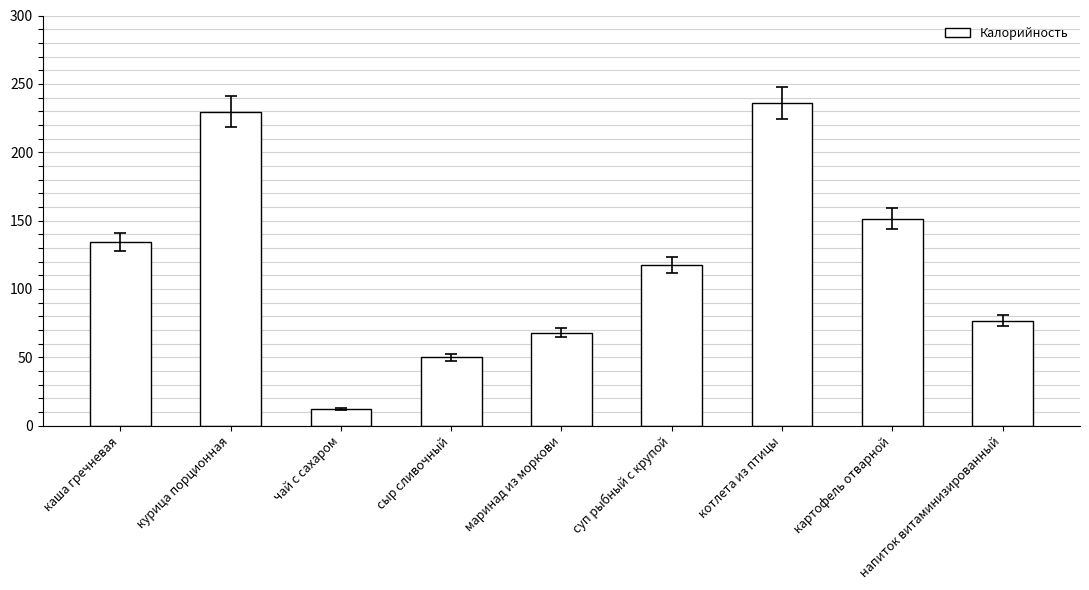

What is the value of the 9th bar from the left?

76.8